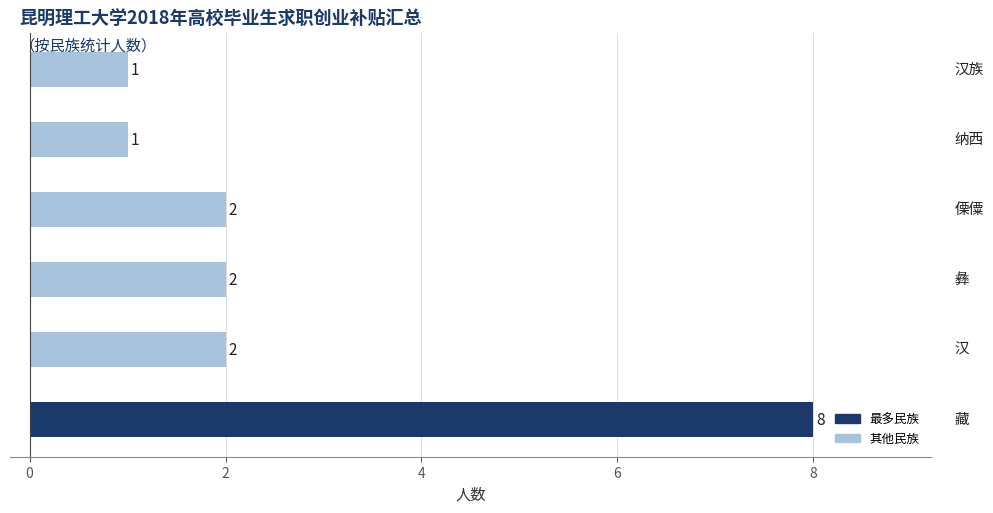

How many values are between 1 and 2?

5